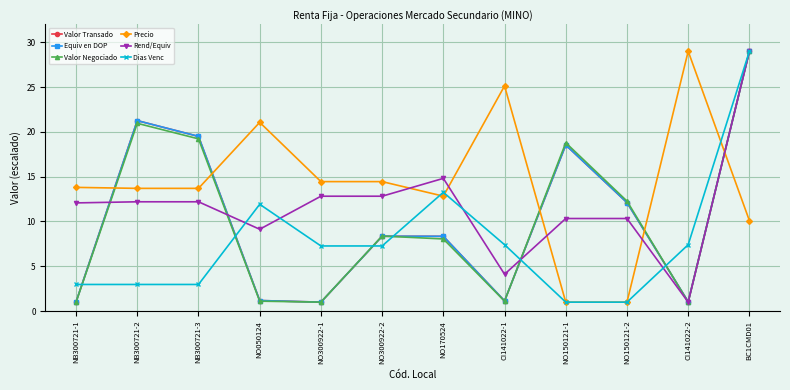

Is this an area chart (filled region under the line)?

No